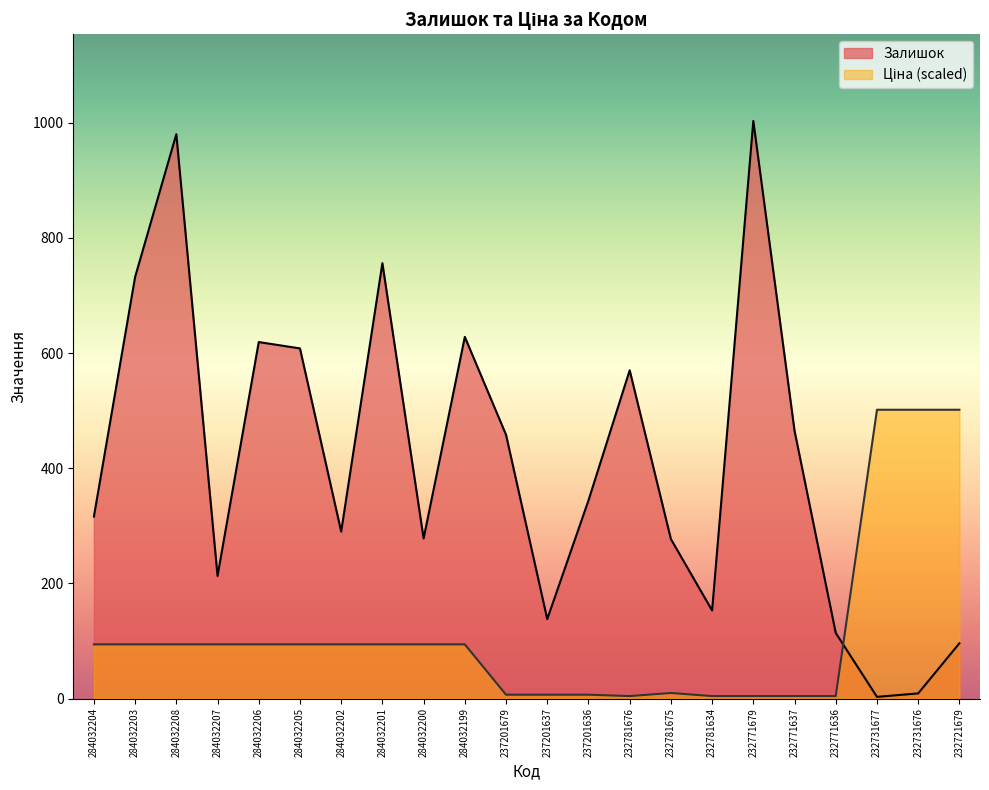

Is it true that Ціна equals 6.0 at 232781676?

False